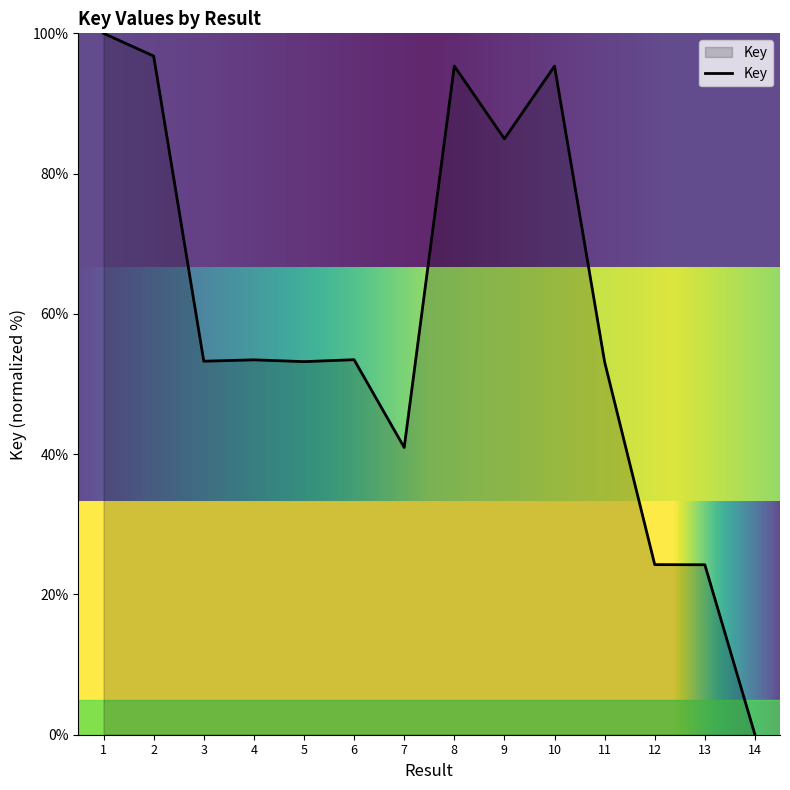

At which category does the chart reach its minimum across all series?

14